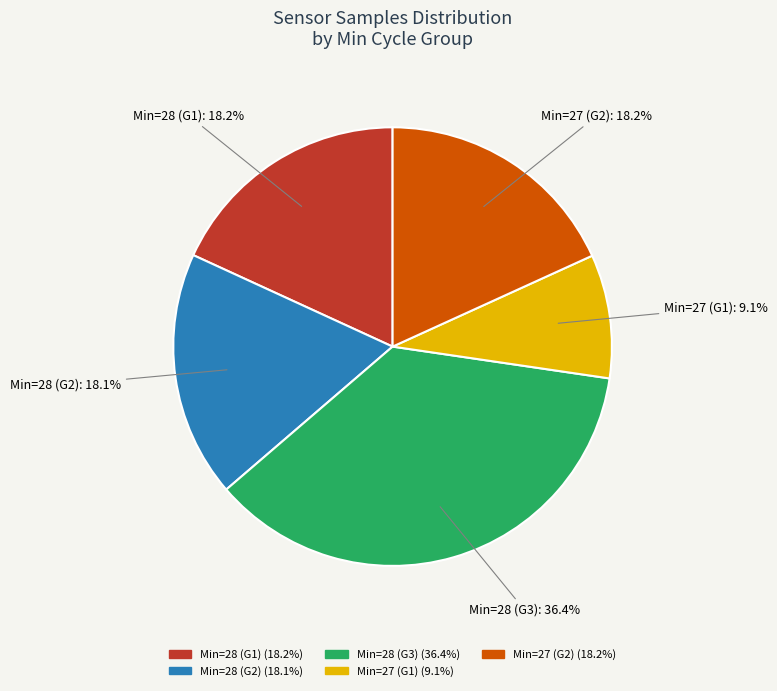

Is there a majority slice in this chart?

No